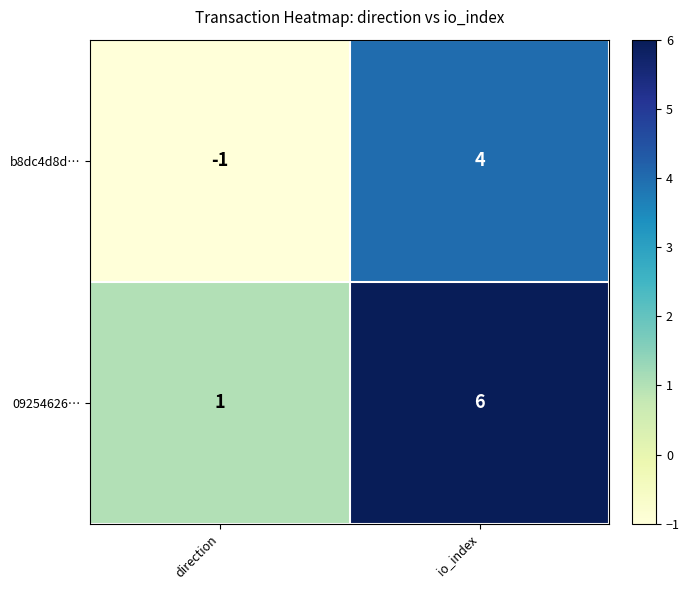

Rank the series at io_index from lowest to highest value.

b8dc4d8d…, 09254626…